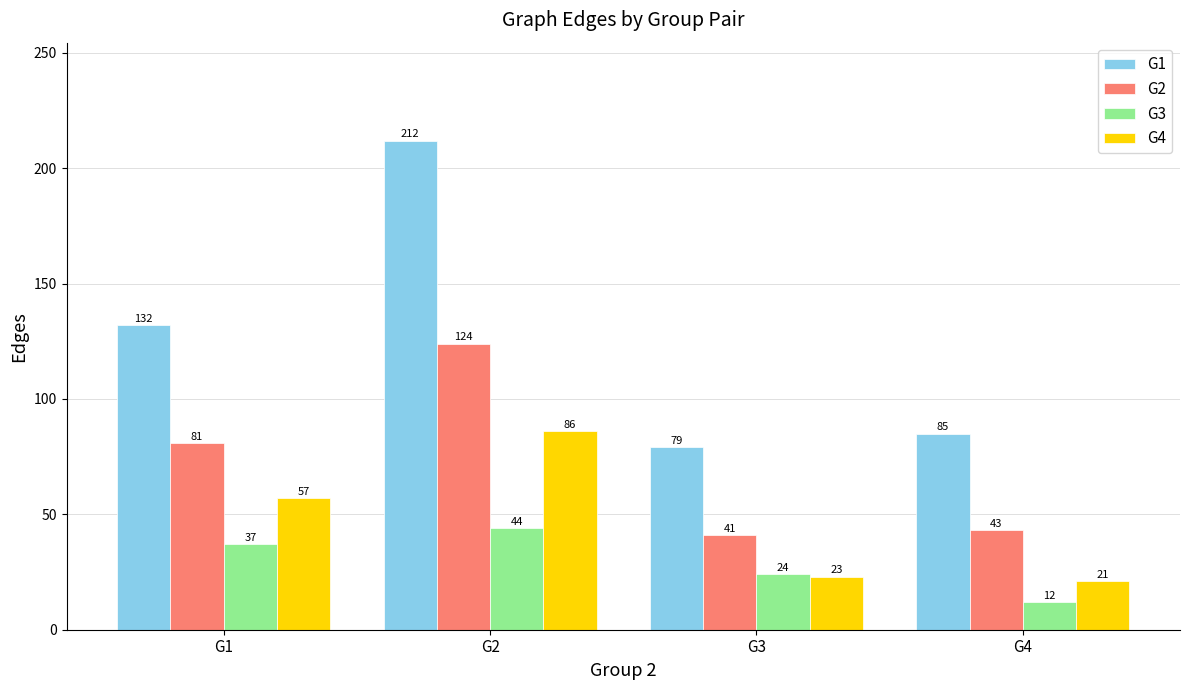

What value does the G4 series have at G3, to the nearest 10?

20